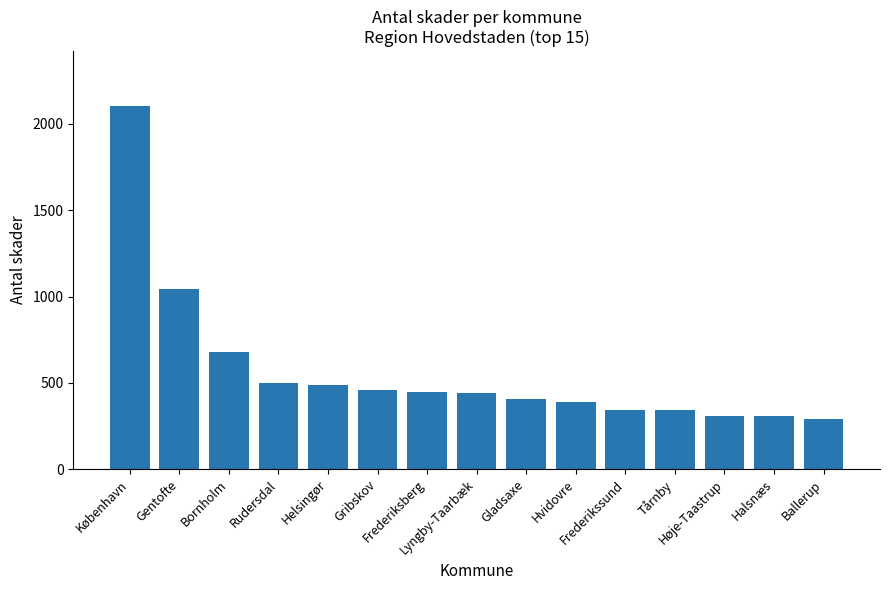

Count the number of categories in the chart.

15